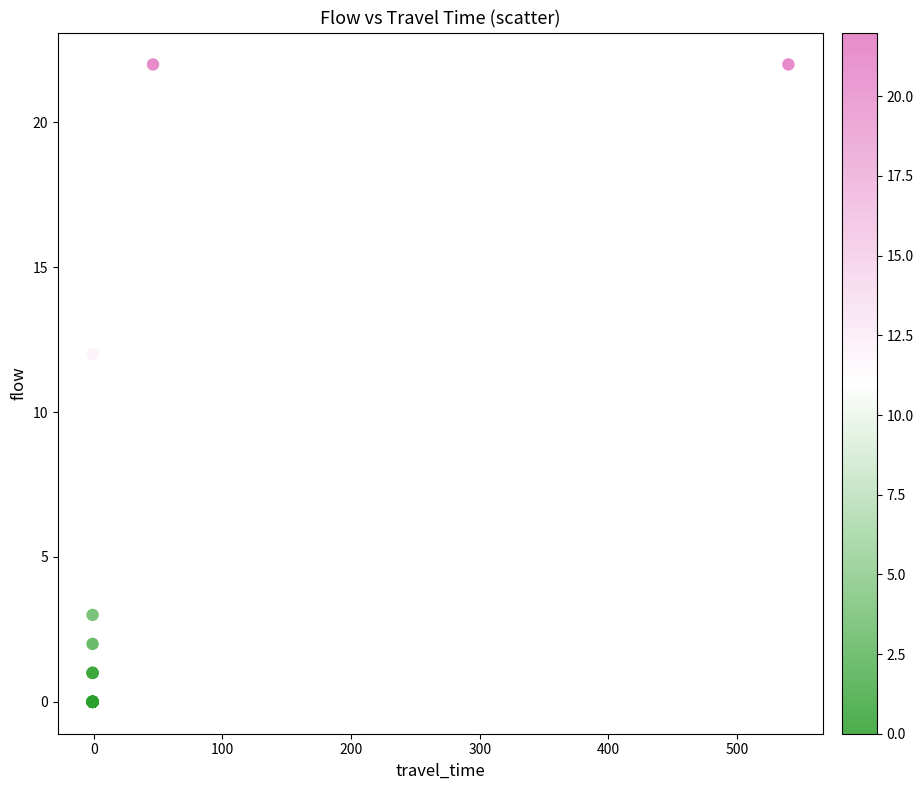

What Y value in the scatter plot is closest to 11?

12